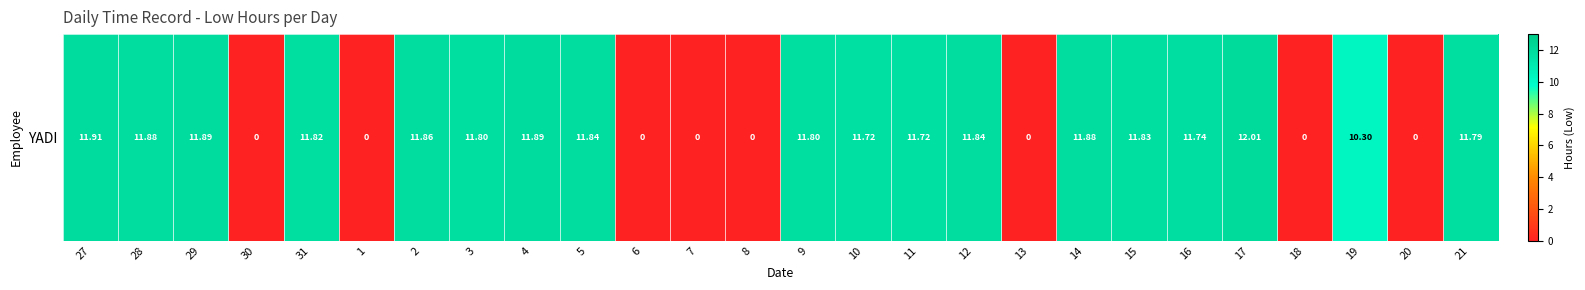

At which category does the chart reach its peak across all series?

17